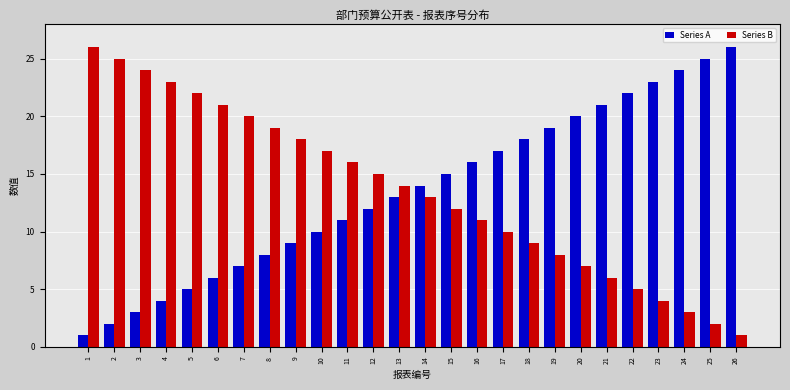

Reading right to left, transcribe all the data shown in this chart.

Series A: 26=26	25=25	24=24	23=23	22=22	21=21	20=20	19=19	18=18	17=17	16=16	15=15	14=14	13=13	12=12	11=11	10=10	9=9	8=8	7=7	6=6	5=5	4=4	3=3	2=2	1=1
Series B: 26=1	25=2	24=3	23=4	22=5	21=6	20=7	19=8	18=9	17=10	16=11	15=12	14=13	13=14	12=15	11=16	10=17	9=18	8=19	7=20	6=21	5=22	4=23	3=24	2=25	1=26